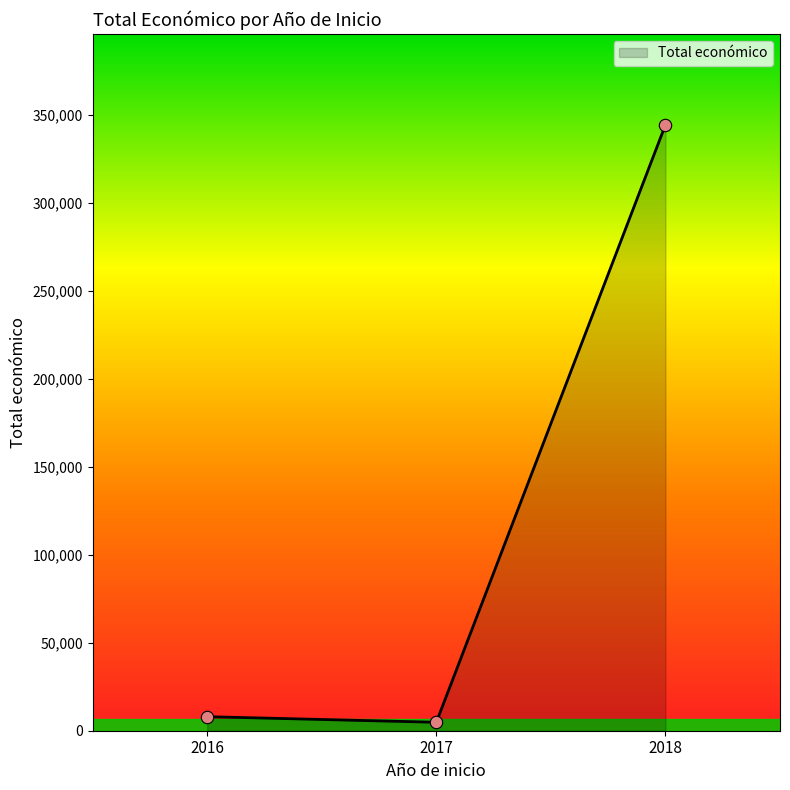

Approximately how many times larger is the value at 2018 compared to 2016?

43.1